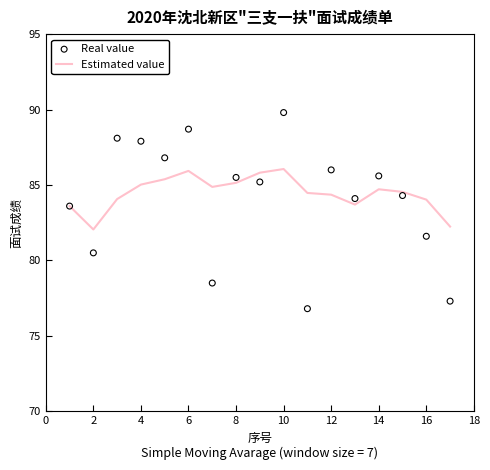

Which series contains the highest Y value?

Real value